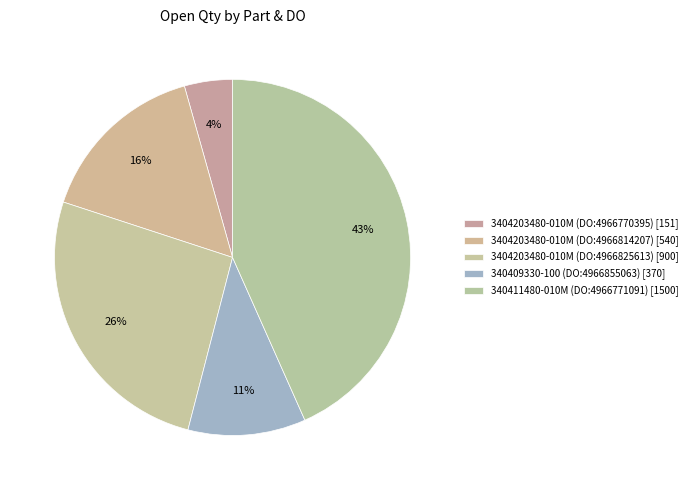

What percentage is the 3404203480-010M (DO:4966814207) slice, to the nearest percent?

16%